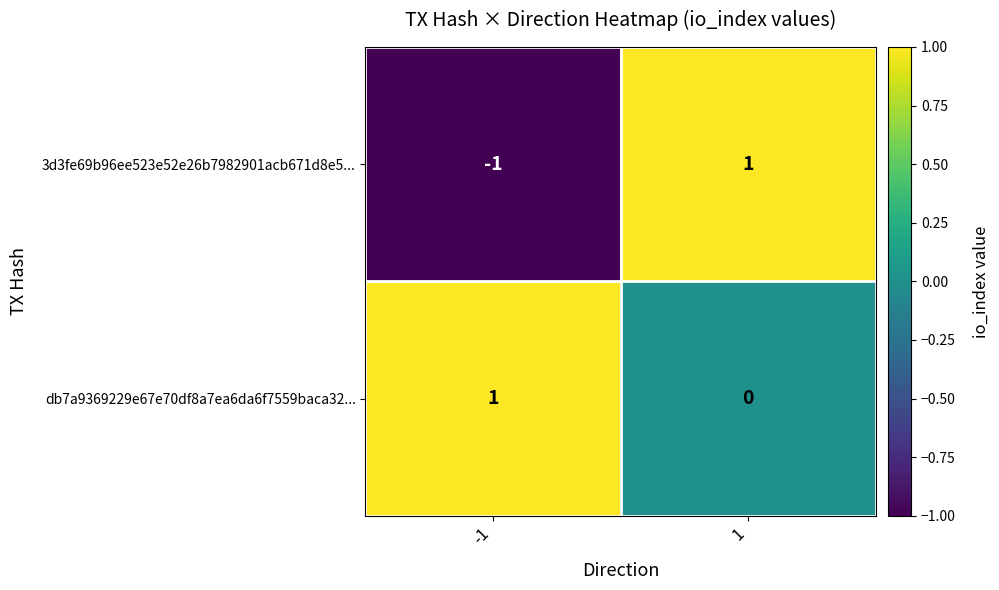

The db7a9369229e67e70df8a7ea6da6f7559baca32... series shows 0 at 1. True or false?

True